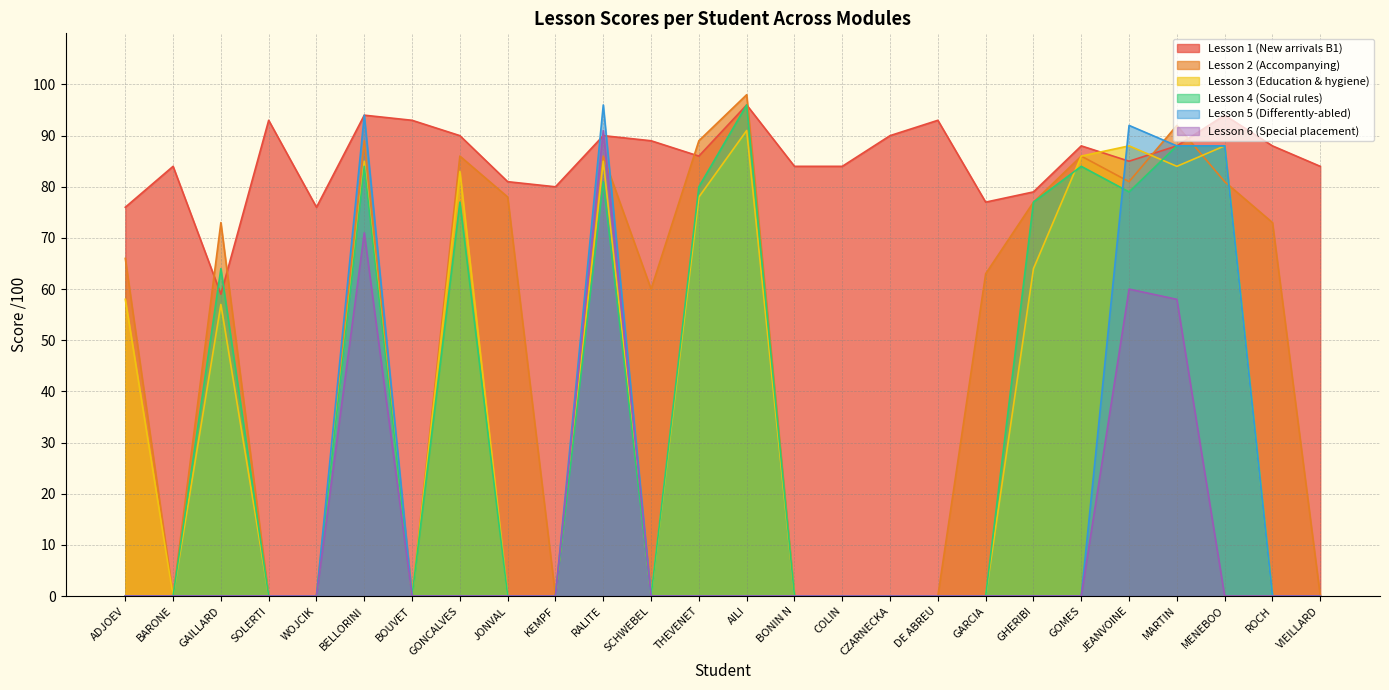

Between GARCIA and JEANVOINE, which is larger?

JEANVOINE